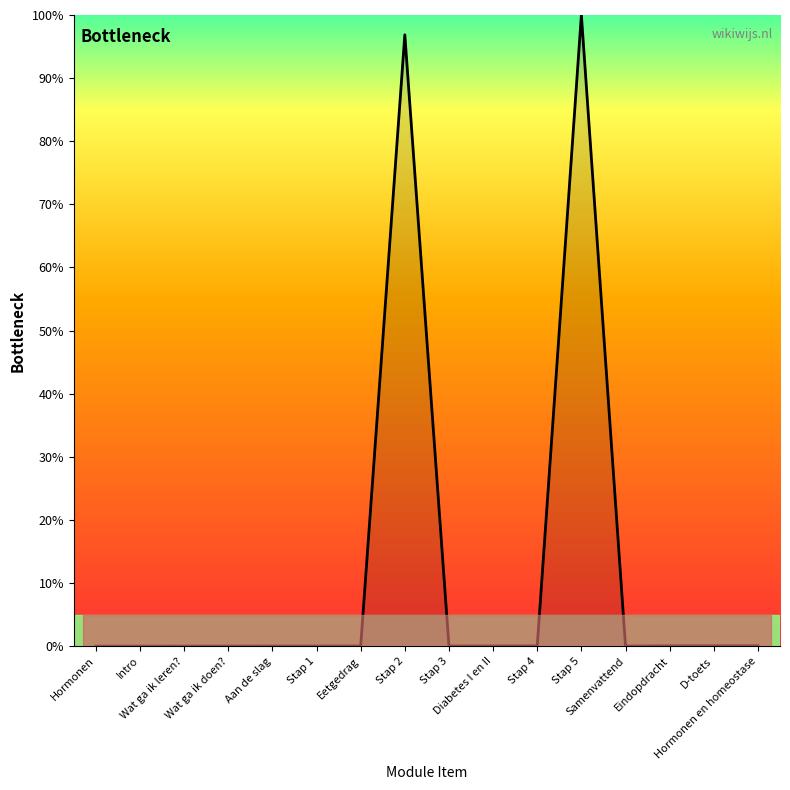

What is the maximum value shown in the chart?

100.0